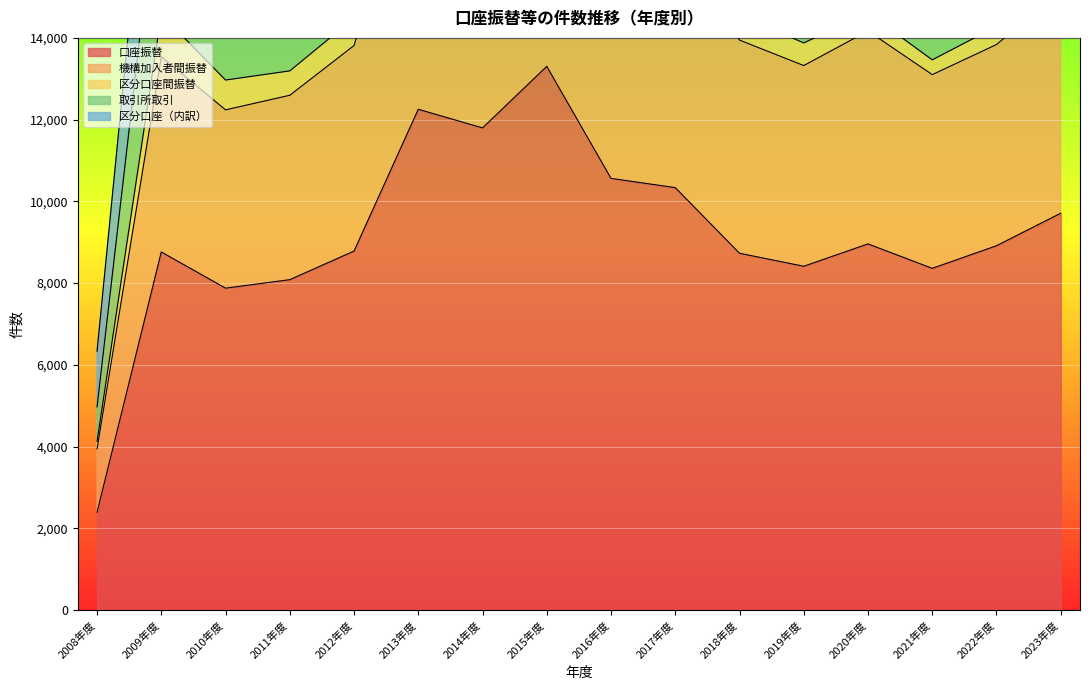

At which category is the sum across all series the highest?

2015年度